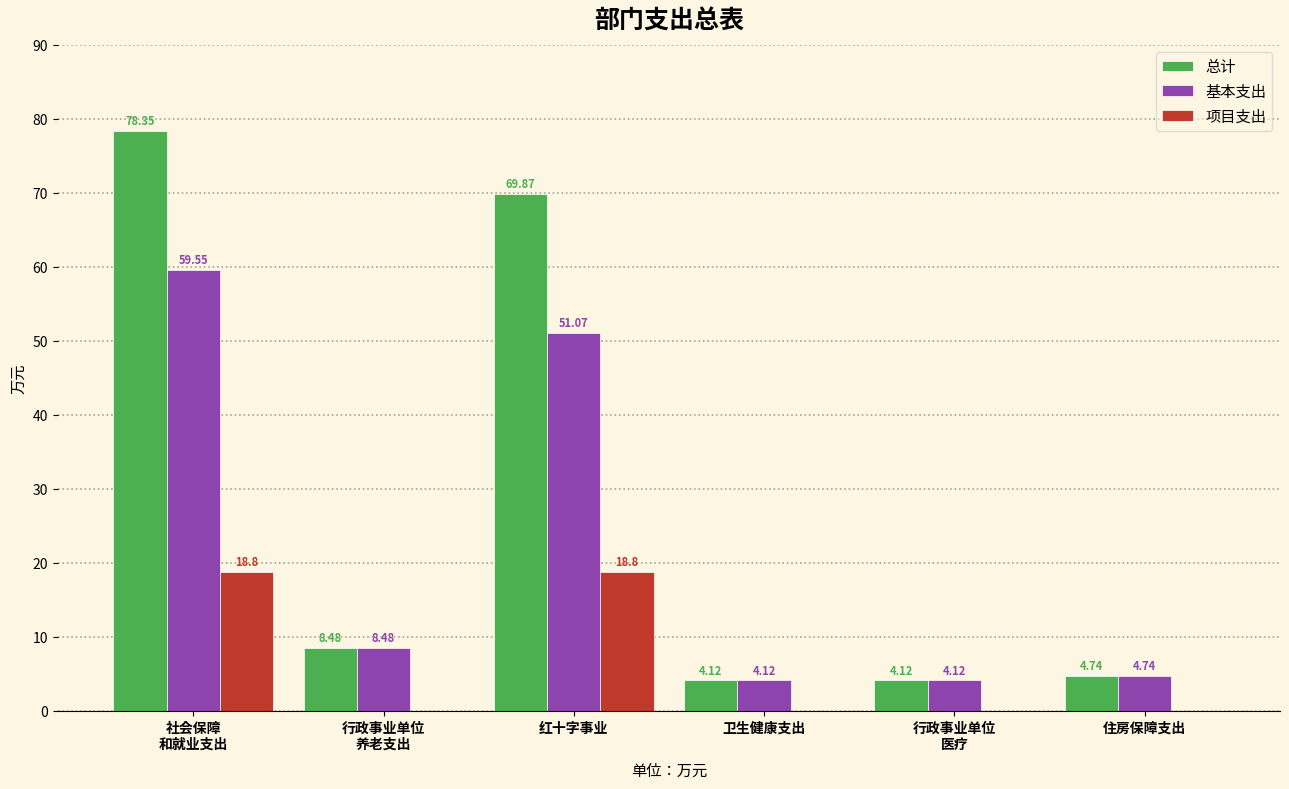

What is the sum of all 总计 values?

169.7